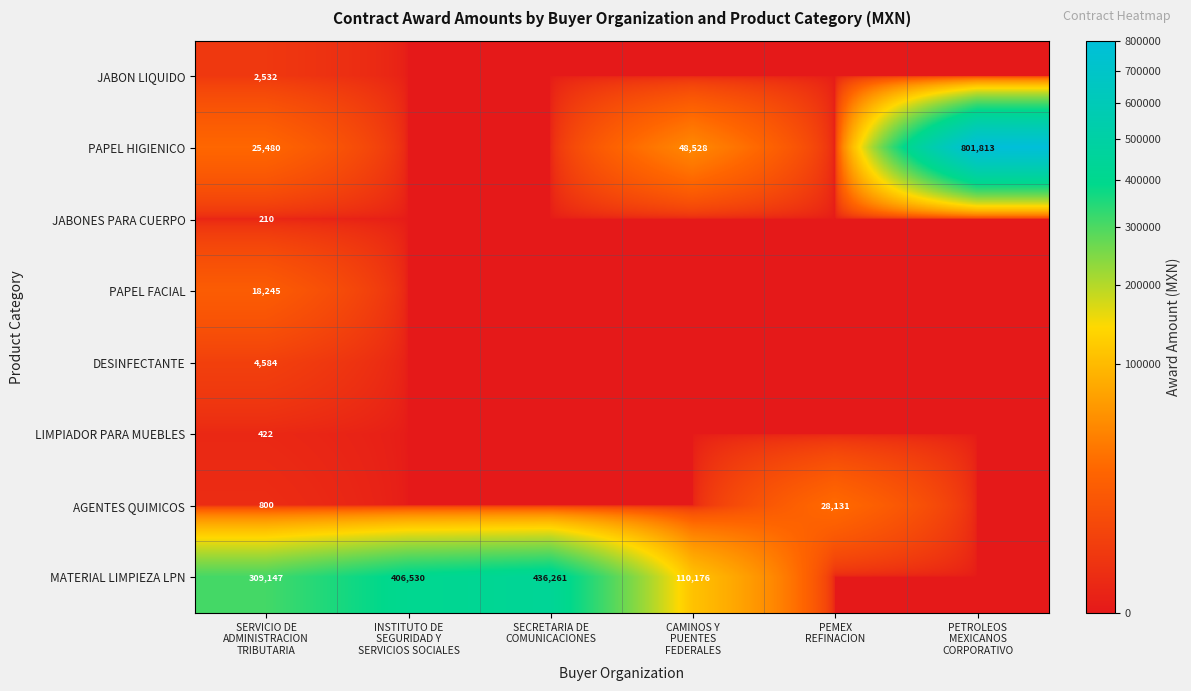

How many values in the PAPEL HIGIENICO series are below 25480?

3